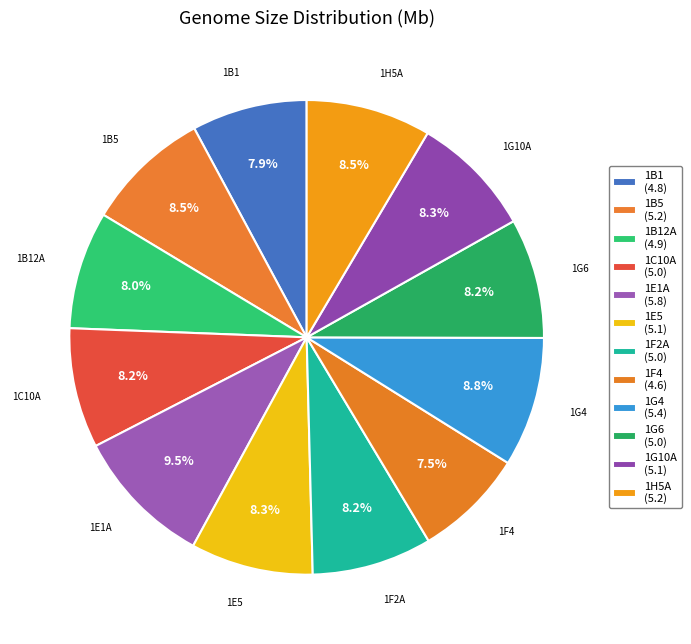

How many segments does this pie chart have?

12